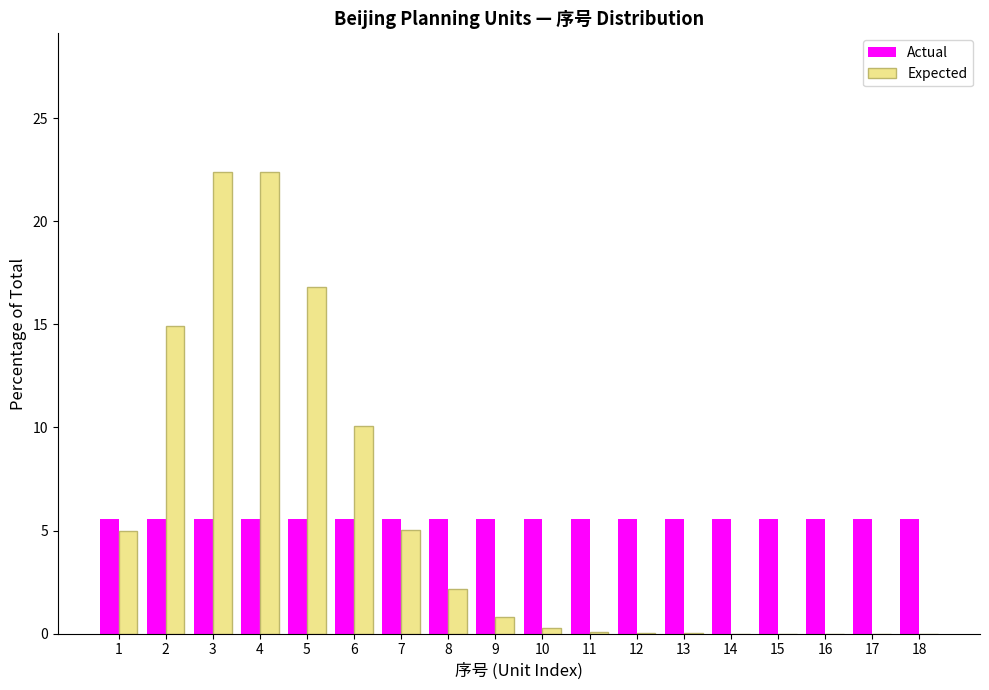

Is the value of Actual at 17 greater than the value of Expected at 14?

Yes